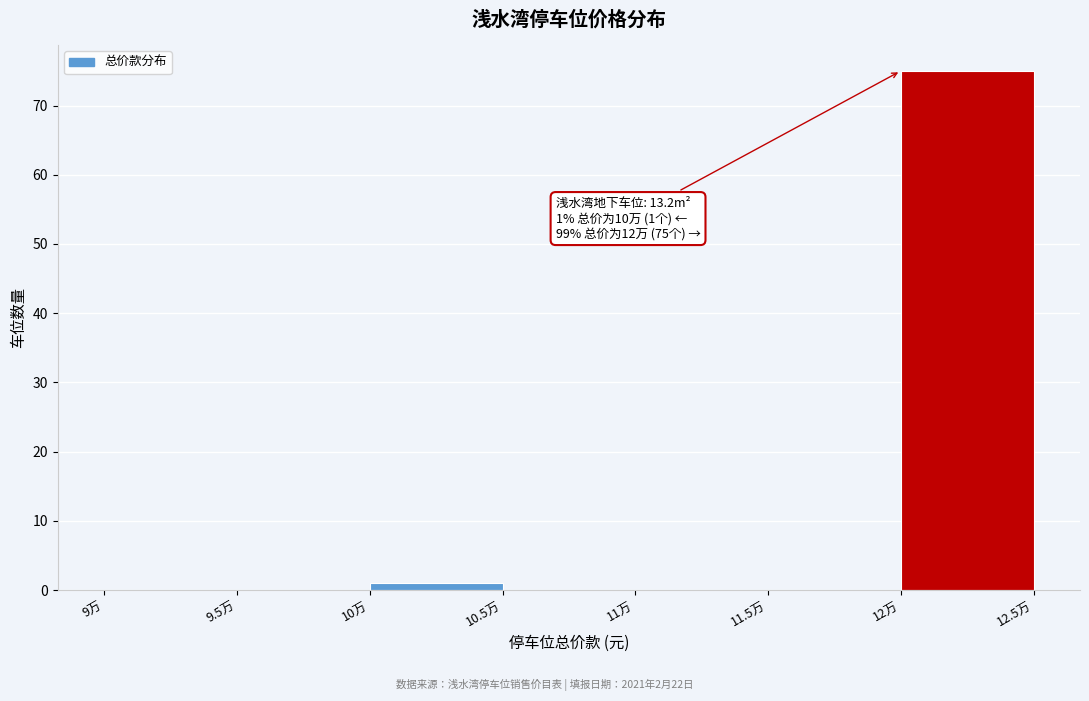

Reading left to right, list all the values displayed in this chart.

9万=0	9.5万=0	10万=1	10.5万=0	11万=0	11.5万=0	12万=75